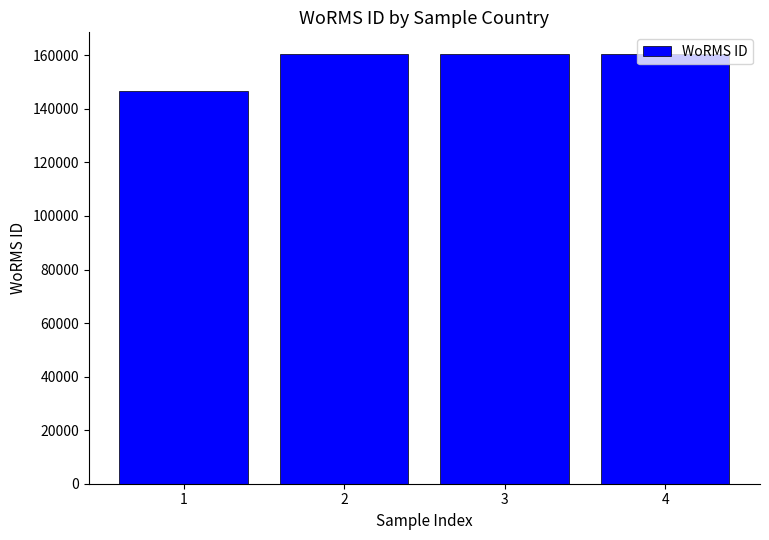

What is the change in value from 1 to 4?

+14031